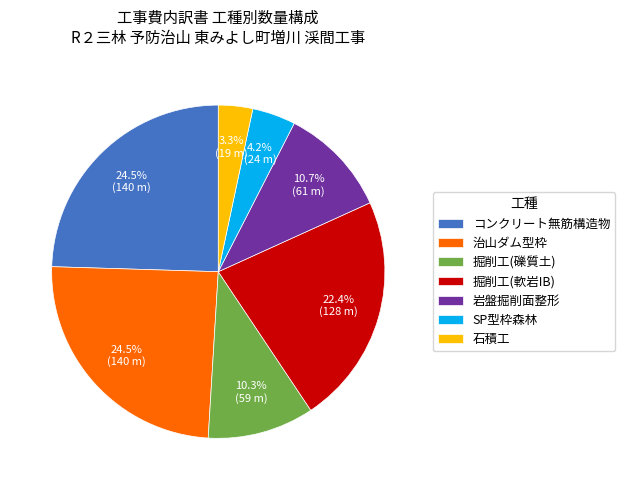

Do 掘削工(礫質土) and コンクリート無筋構造物 together represent more than half of the pie?

No